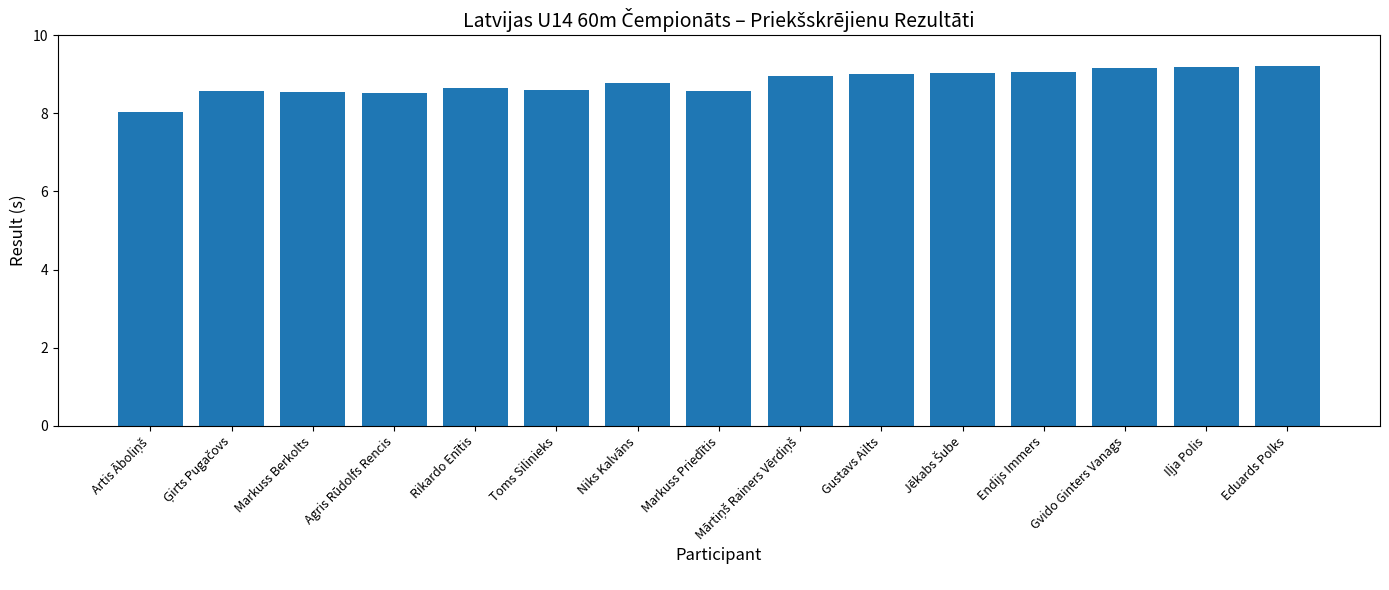

What is the label of the 15th bar from the left?

Eduards Polks